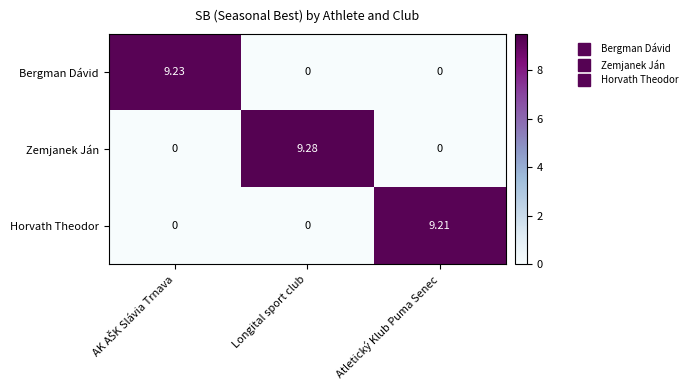

At which label does Horvath Theodor reach its peak?

Atletický Klub Puma Senec